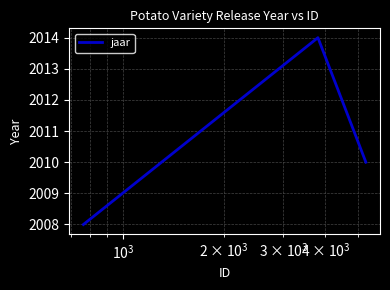

Reading left to right, extract all data points from this chart.

2008	2014	2010